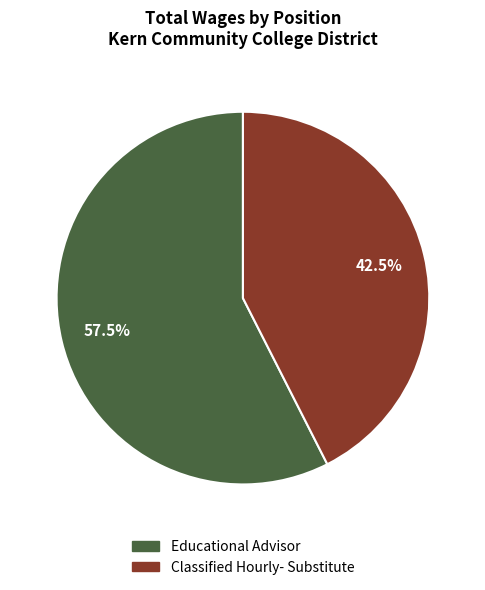

Is the sum of Educational Advisor and Classified Hourly- Substitute greater than half?

Yes